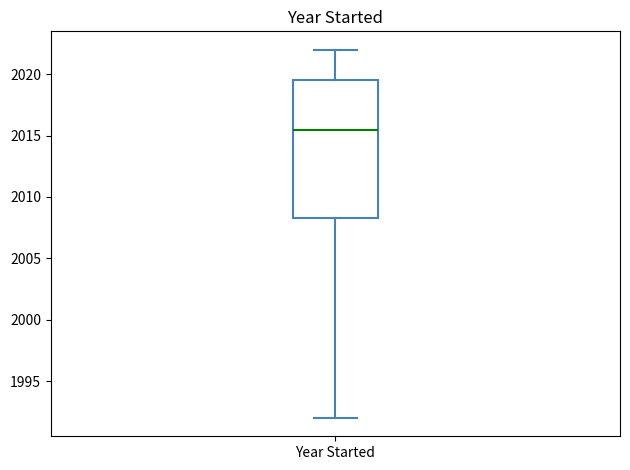

Transcribe this box plot: give where the median line is, the range the box spans, and where the two whiskers end, as read against the y-axis. The values are not printed on the chart, so give them approximately, as read against the axis.

median 2015.5, box 2008.5 to 2019.5, whiskers 1992.0 to 2022.0